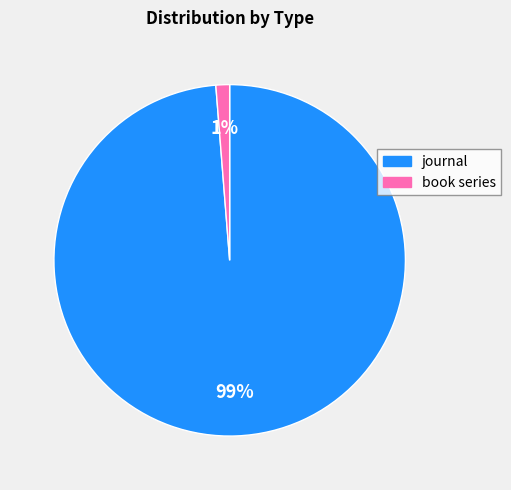

How many slices are in this pie chart?

2